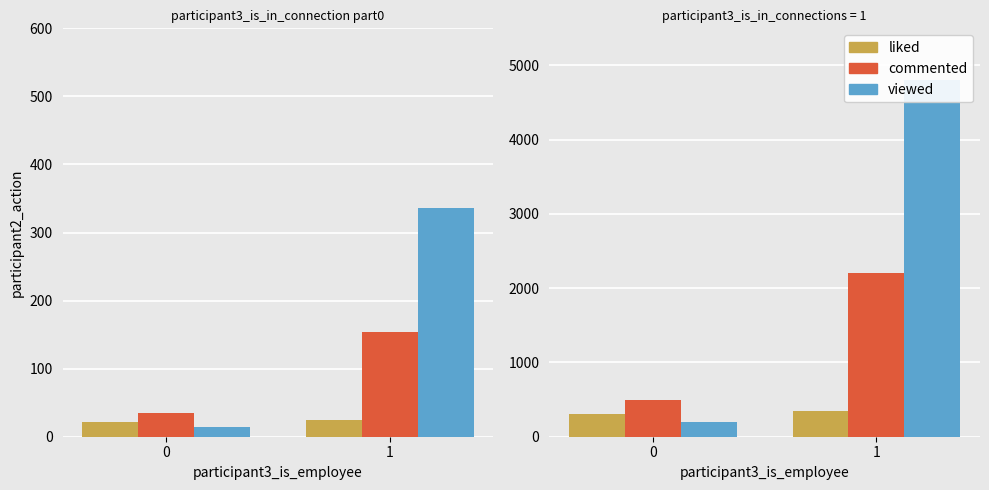

Between 0 and 1, which is larger?

1